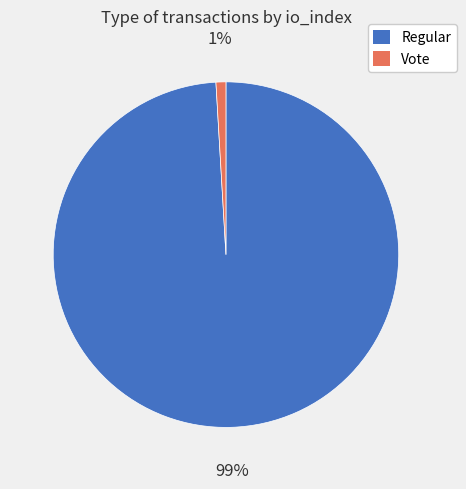

What is the largest slice in the pie chart?

Regular